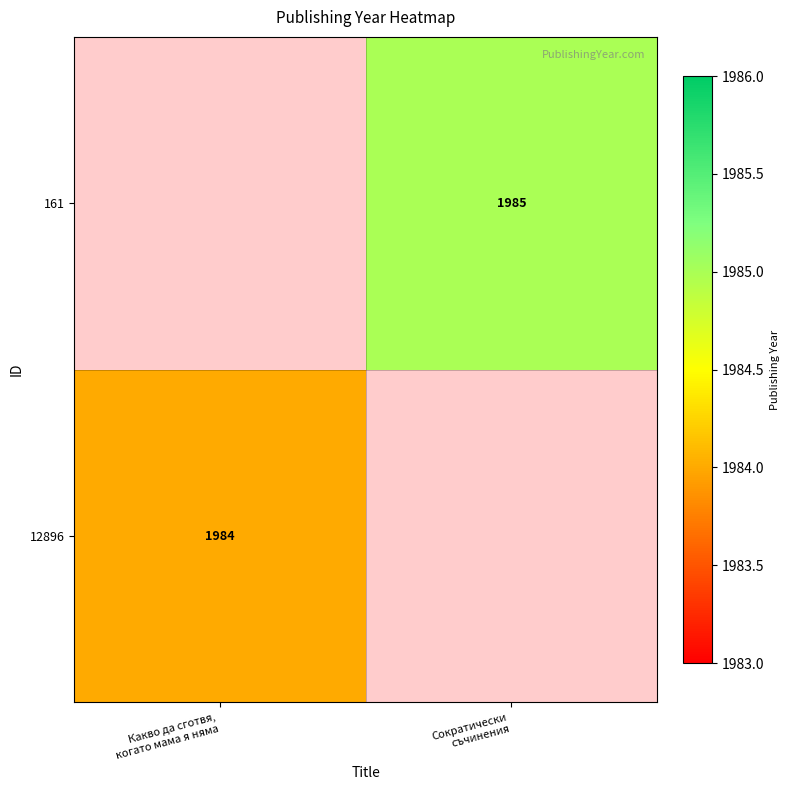

At how many categories does at least one series exceed 1505?

2